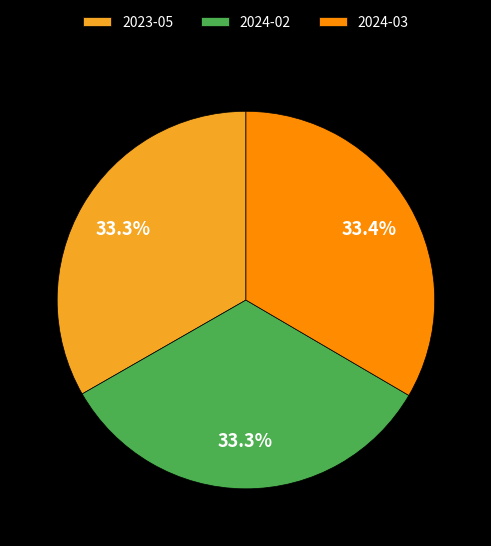

Combined, what portion of the pie is 2024-03 and 2023-05?

66.7%